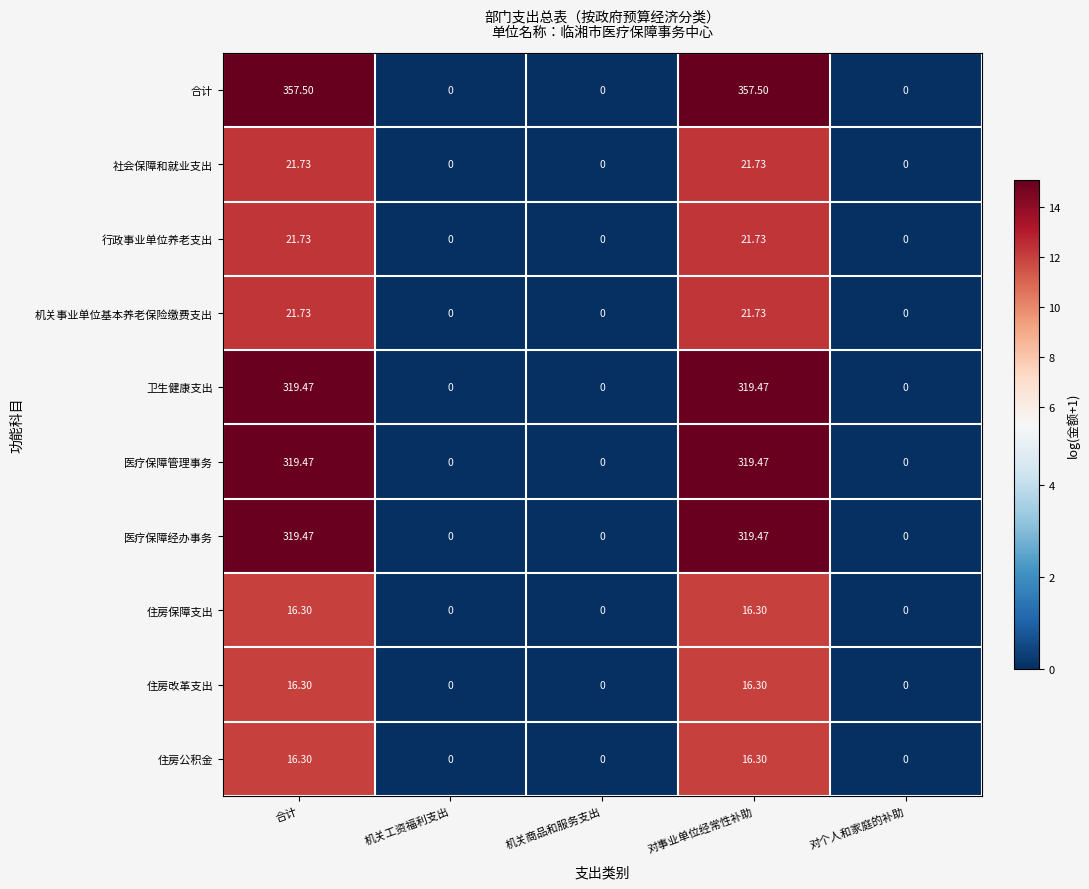

Which series has the largest total across all categories?

合计